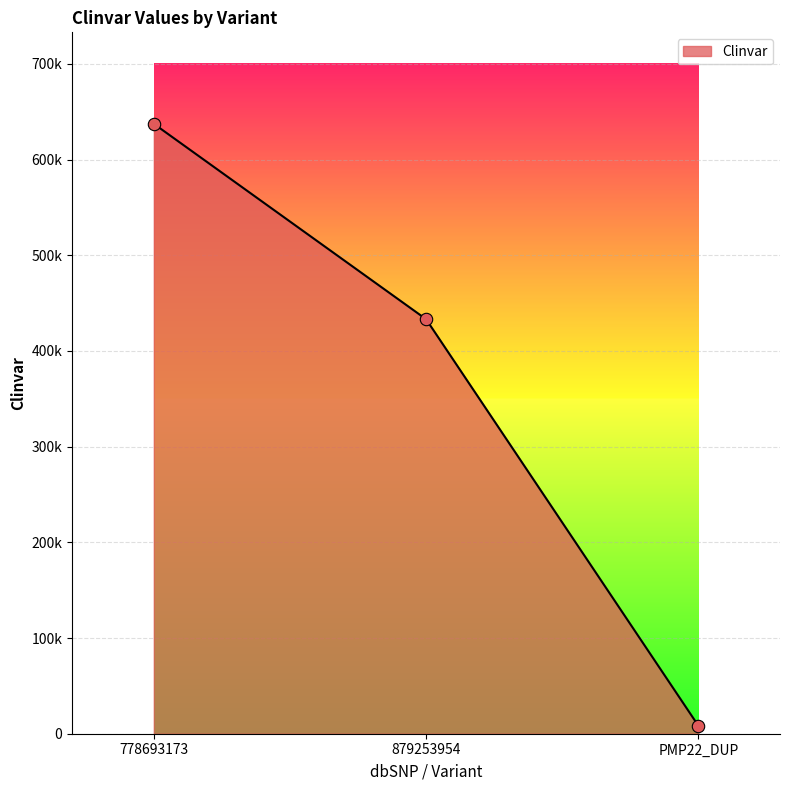

Between 879253954 and 778693173, which is larger?

778693173